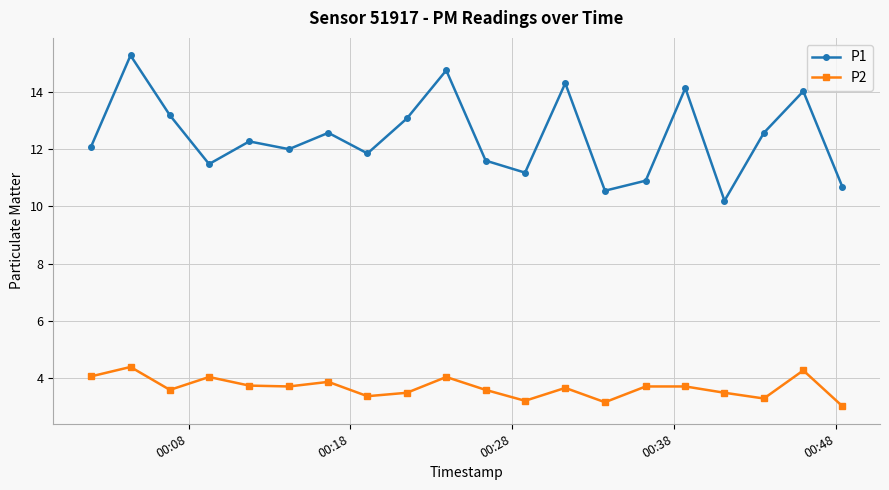

What are all the series names shown in the legend?

P1, P2